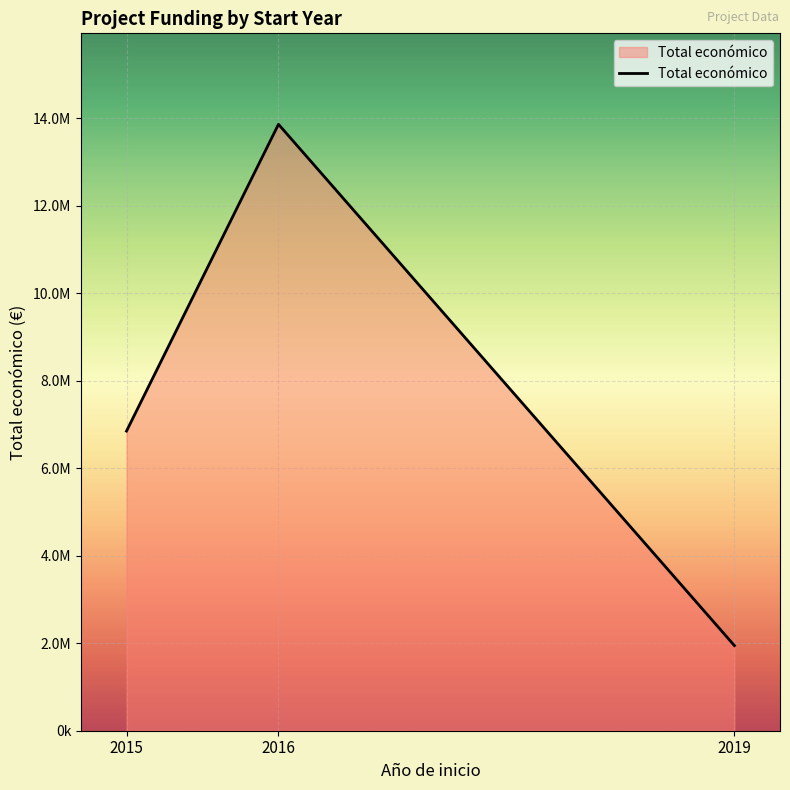

What is the ratio of the value at 2019 to the value at 2016?

0.1